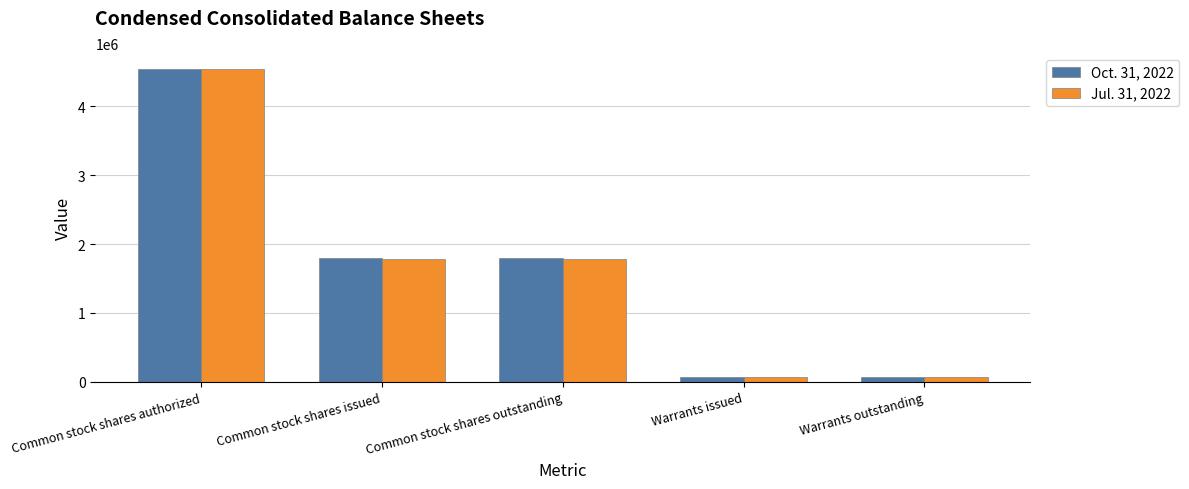

What are all the series names shown in the legend?

Oct. 31, 2022, Jul. 31, 2022